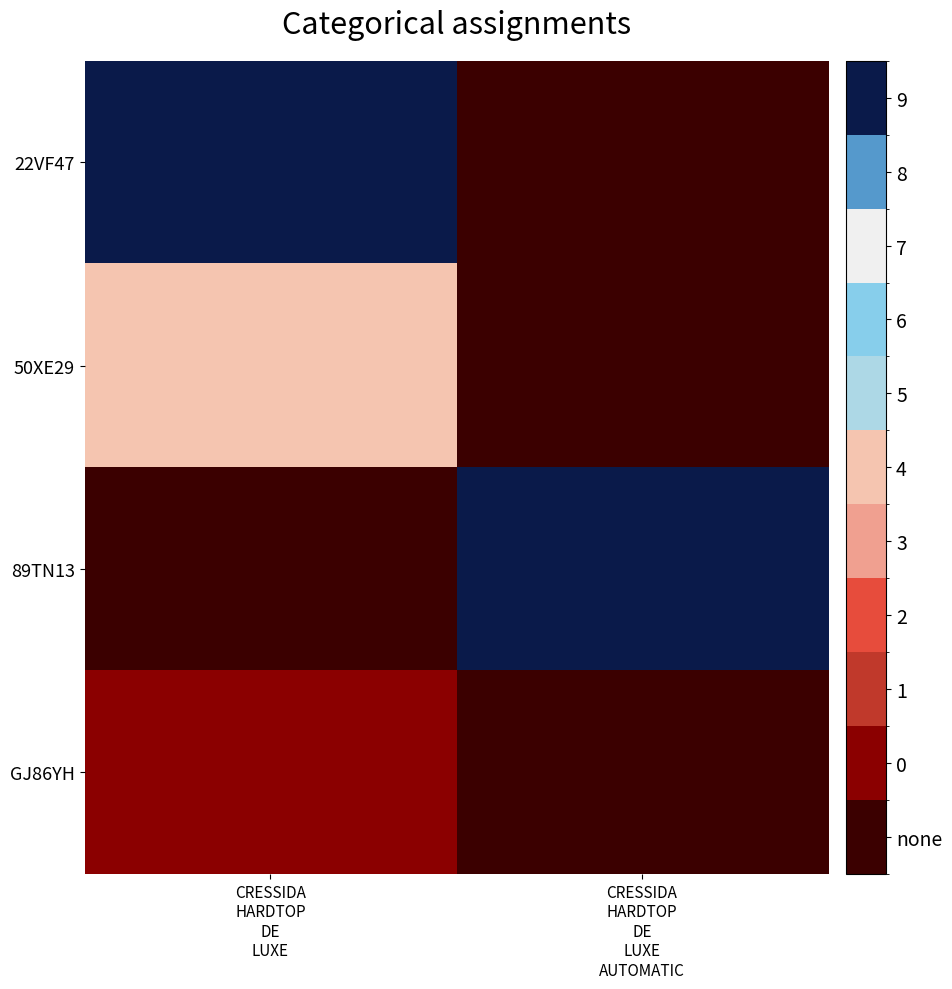

Rank the series by their maximum value, from highest to lowest.

22VF47, 89TN13, 50XE29, GJ86YH